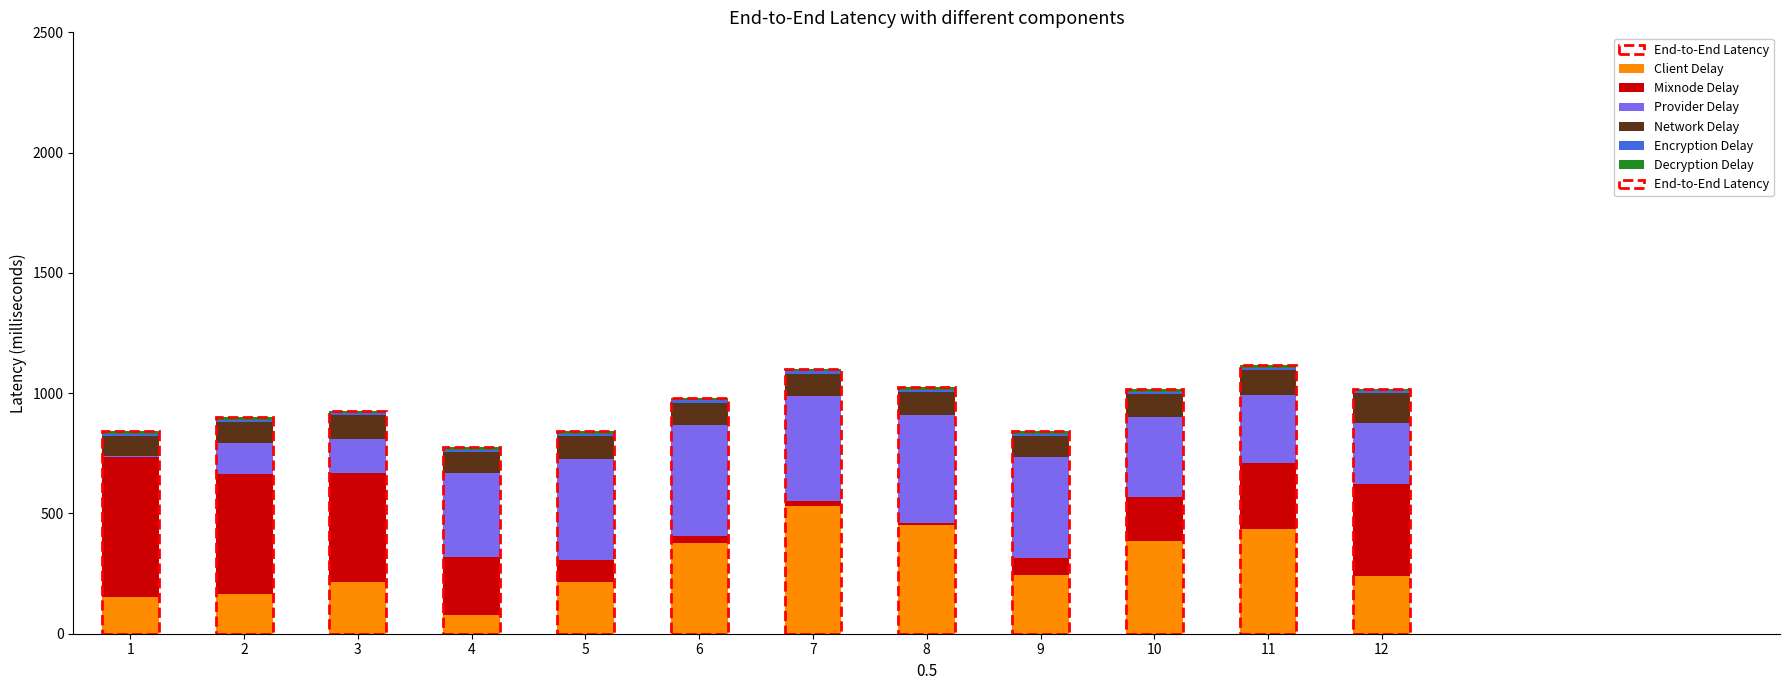

Where does the Client Delay series first go above 242?

6